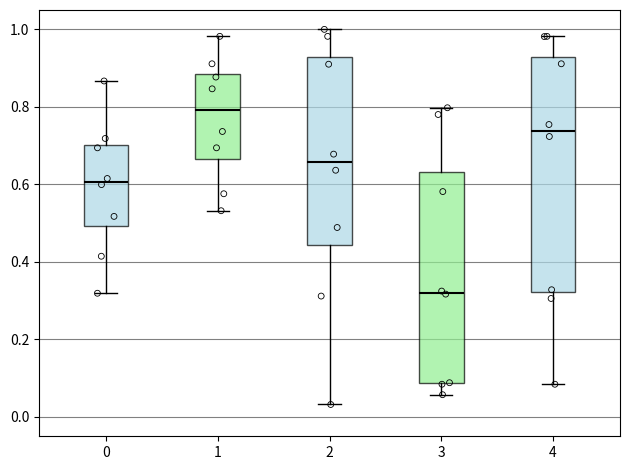

Reading left to right, read every box against the y-axis: the position of its median line, the range the box covers, and the ends of its whiskers. The values are not printed on the chart, so give them approximately, as read against the axis.

0: median 0.60, box 0.50 to 0.70, whiskers 0.32 to 0.86
1: median 0.80, box 0.66 to 0.88, whiskers 0.54 to 0.98
2: median 0.66, box 0.44 to 0.92, whiskers 0.04 to 1.00
3: median 0.32, box 0.08 to 0.64, whiskers 0.06 to 0.80
4: median 0.74, box 0.32 to 0.92, whiskers 0.08 to 0.98